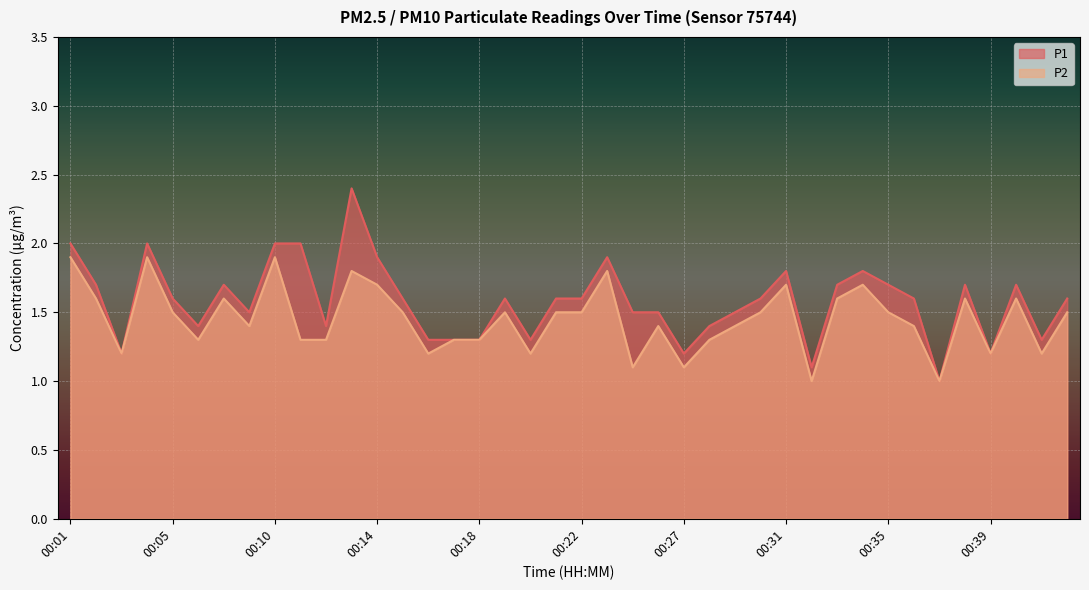

True or false: P2 has a value of 1.4 at 00:26.

True